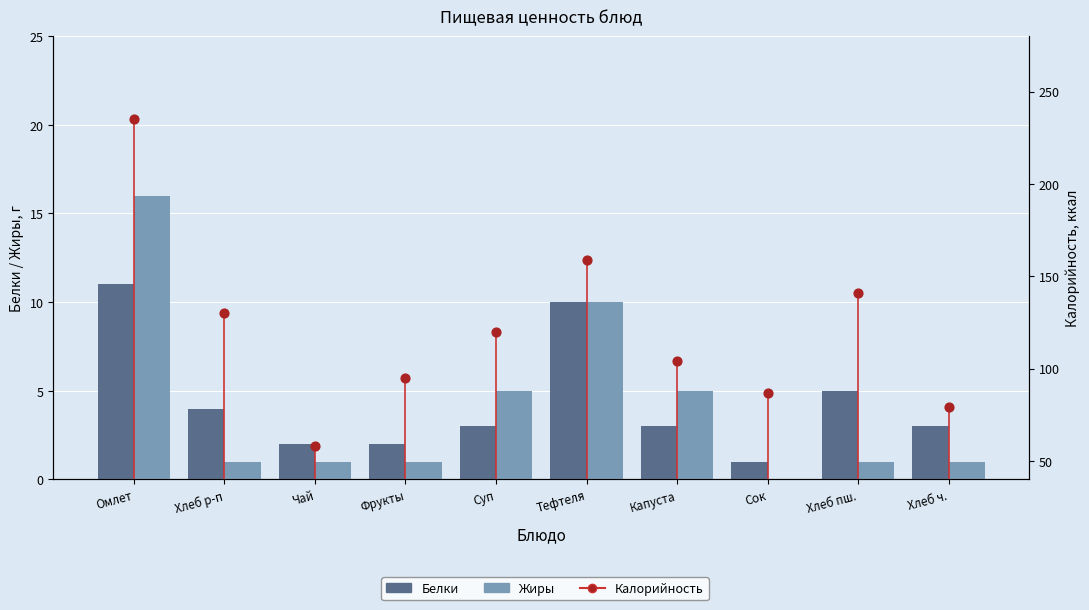

Which series contains the lowest Y value?

Жиры